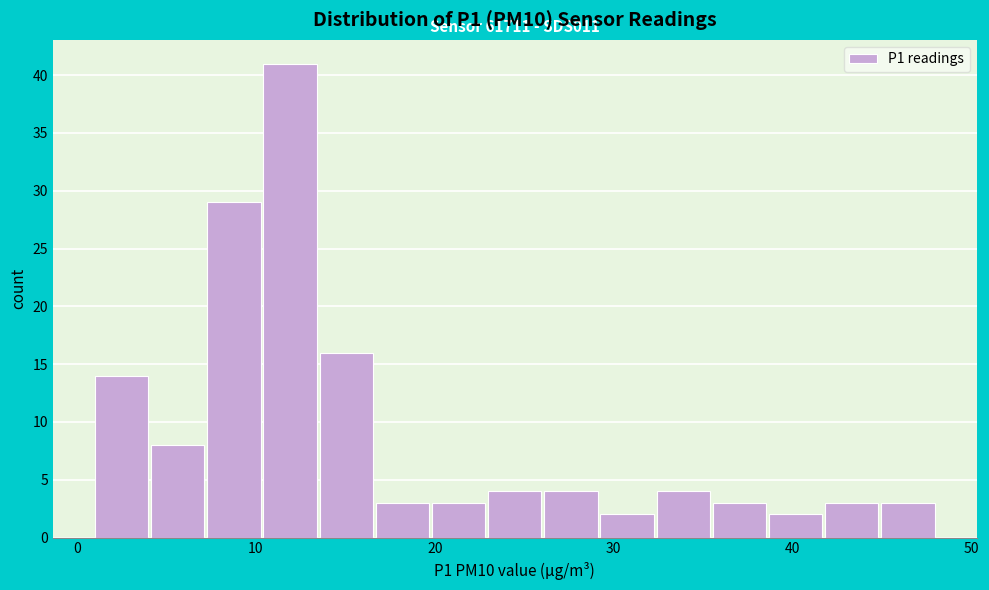

Around what value on the x-axis is the tallest bar? Give the approximate position of its centre, as read against the axis.

12